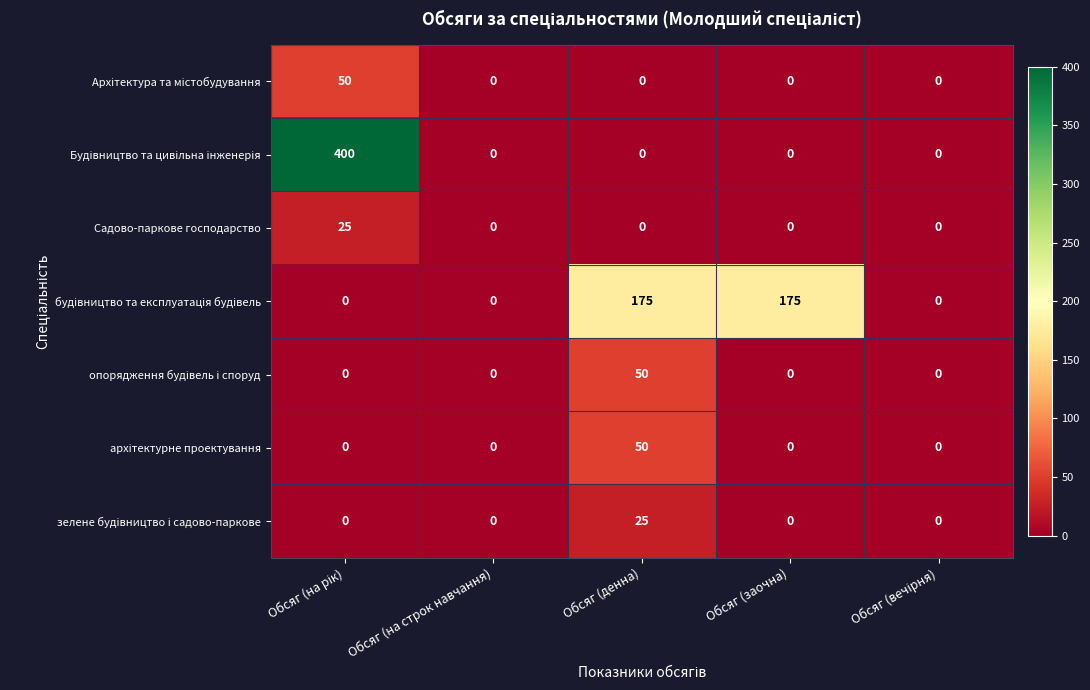

At how many categories does at least one series exceed 382?

1